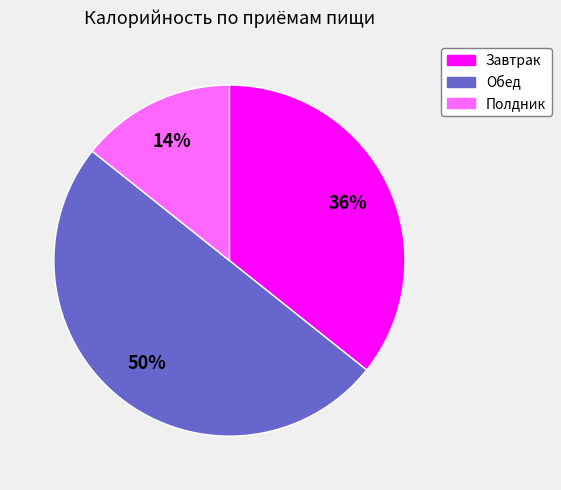

To the nearest percent, what is the difference between the largest and smallest slice percentages?

36%